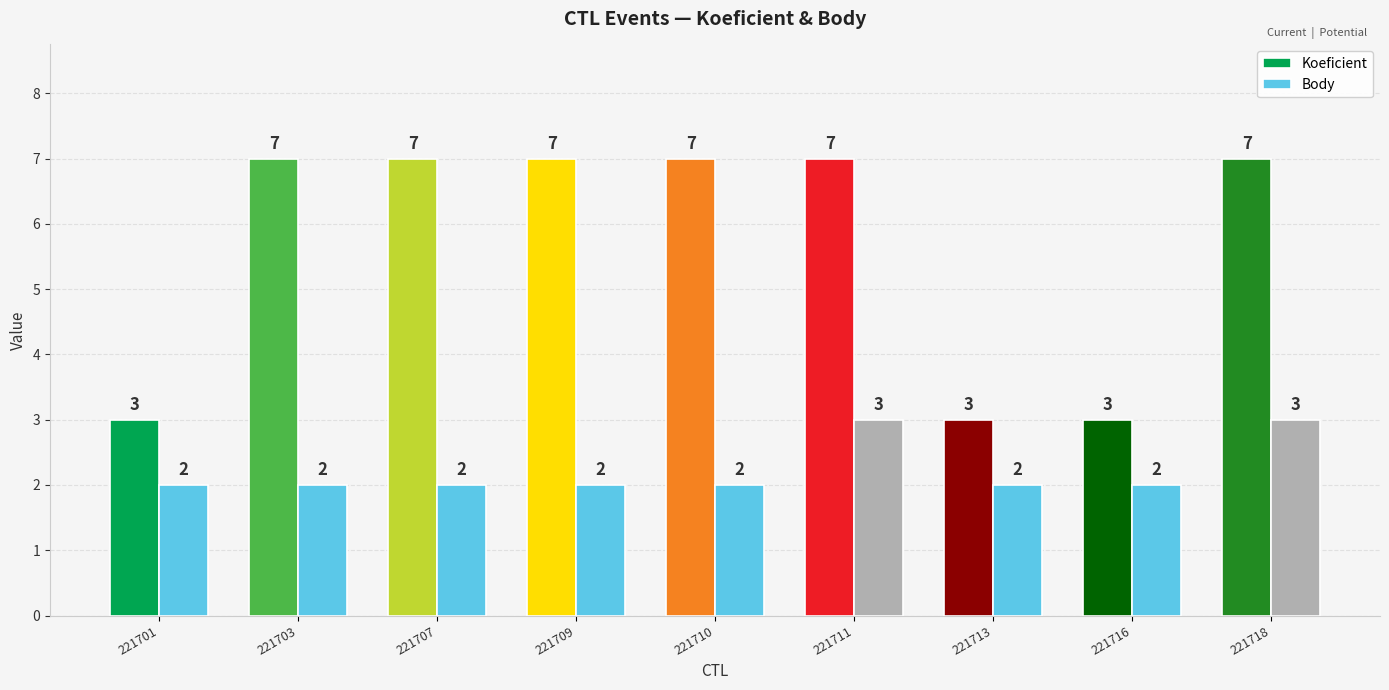

The Koeficient series shows 2 at 221713. True or false?

False